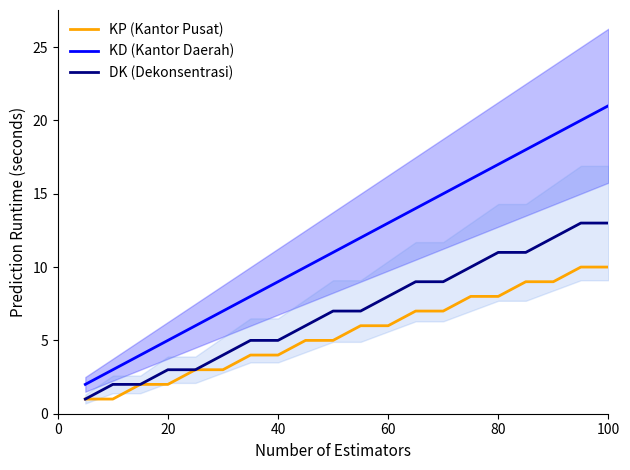

What is the average value of the DK (Dekonsentrasi) series?

7